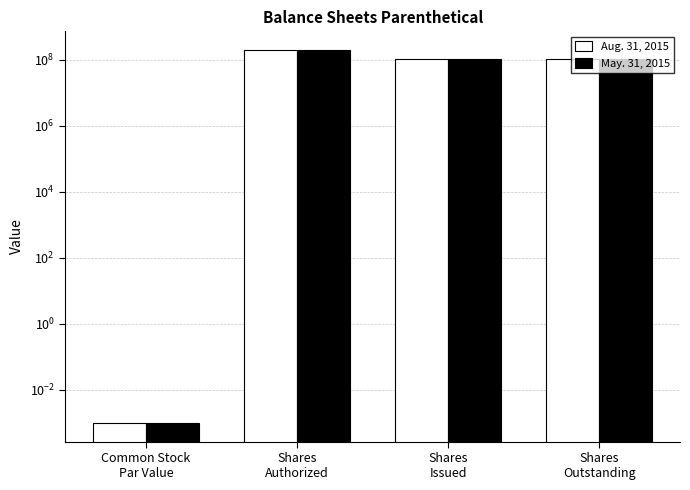

The value of May. 31, 2015 at Shares
Authorized is 286164881.2. True or false?

False